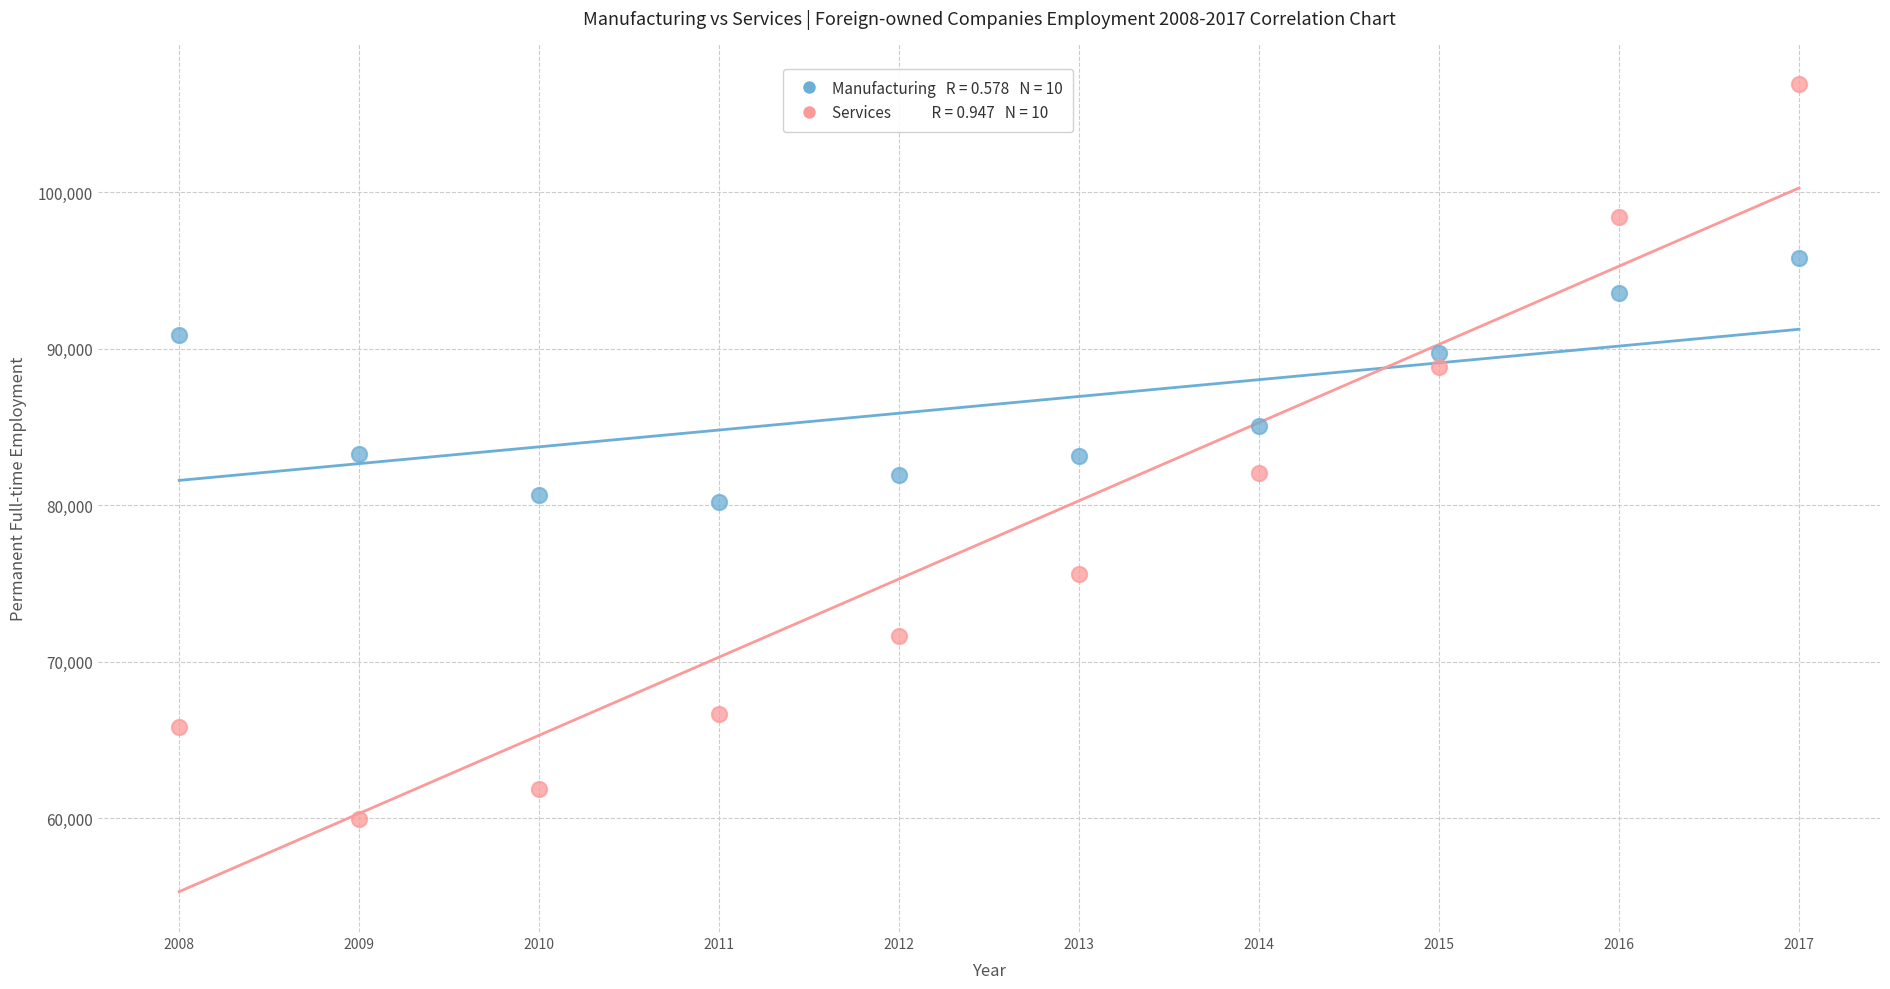

Across all data points, what is the range of X values (max minus min)?

9